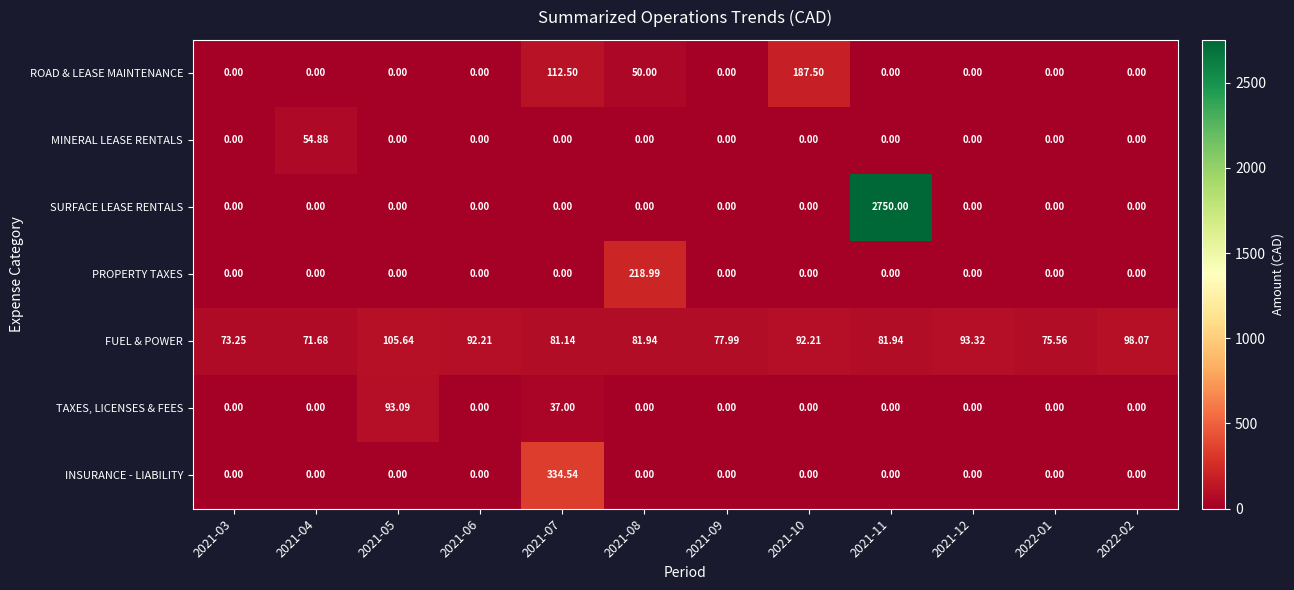

Is the value of FUEL & POWER at 2021-08 greater than the value of ROAD & LEASE MAINTENANCE at 2021-07?

No